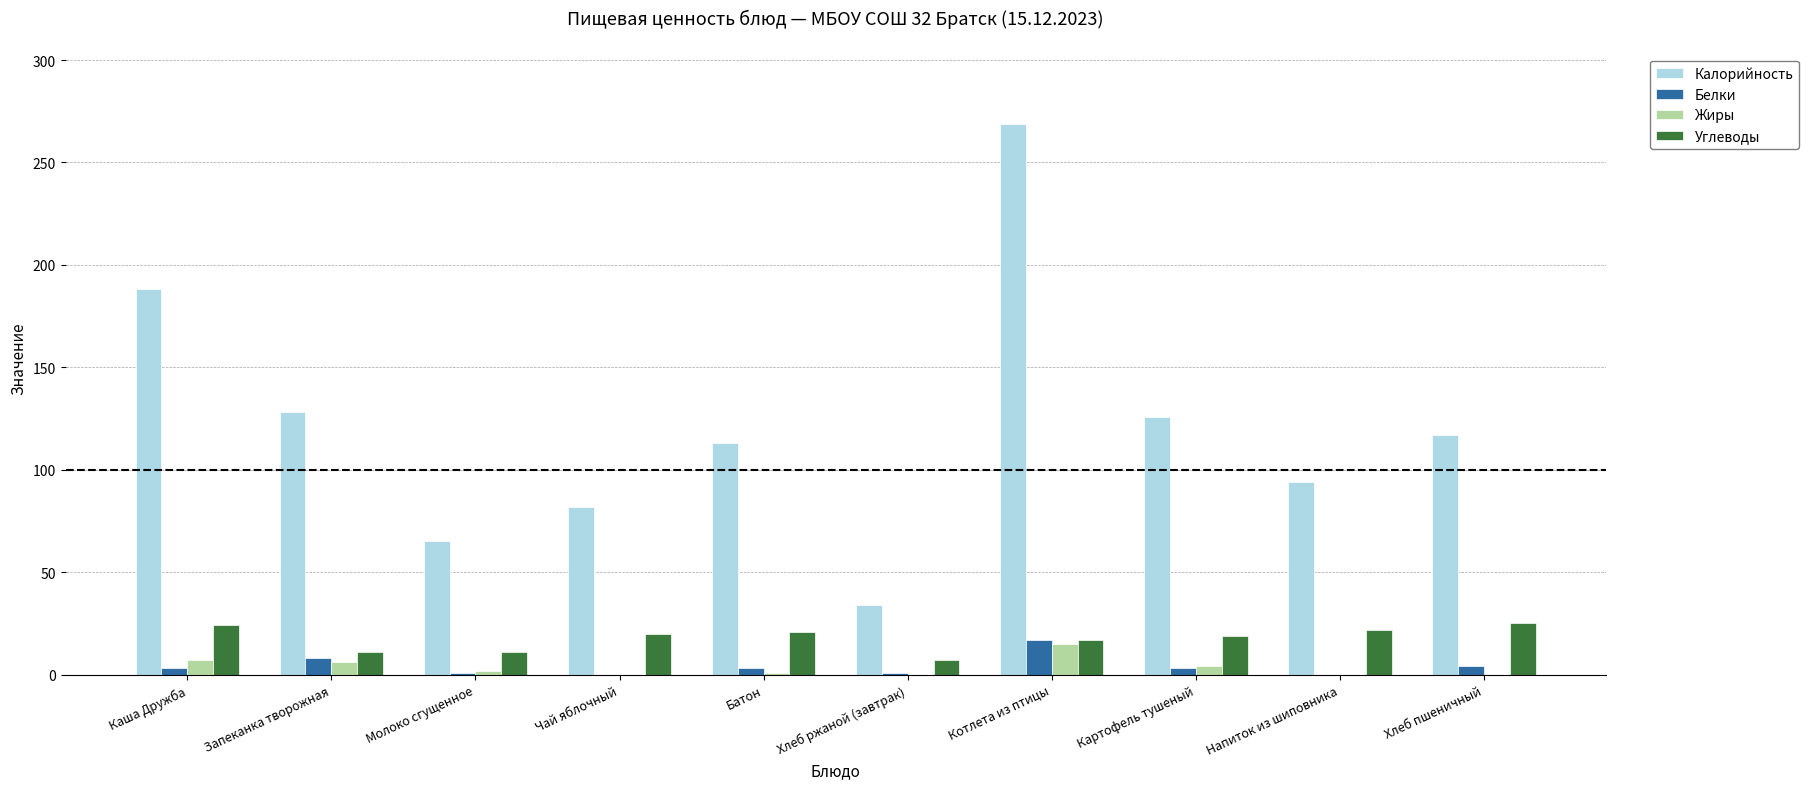

Between Батон and Котлета из птицы, which series saw the biggest shift?

Калорийность